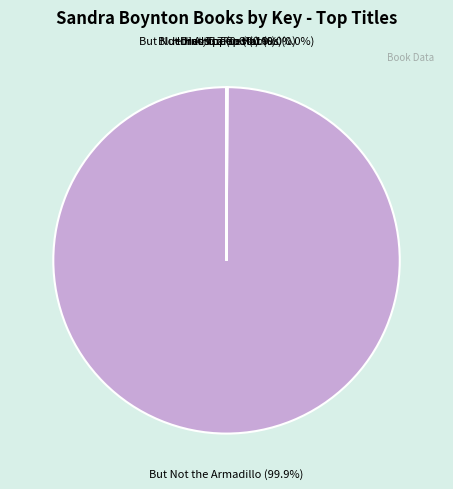

Does But Not the Armadillo represent more than half of the total?

Yes